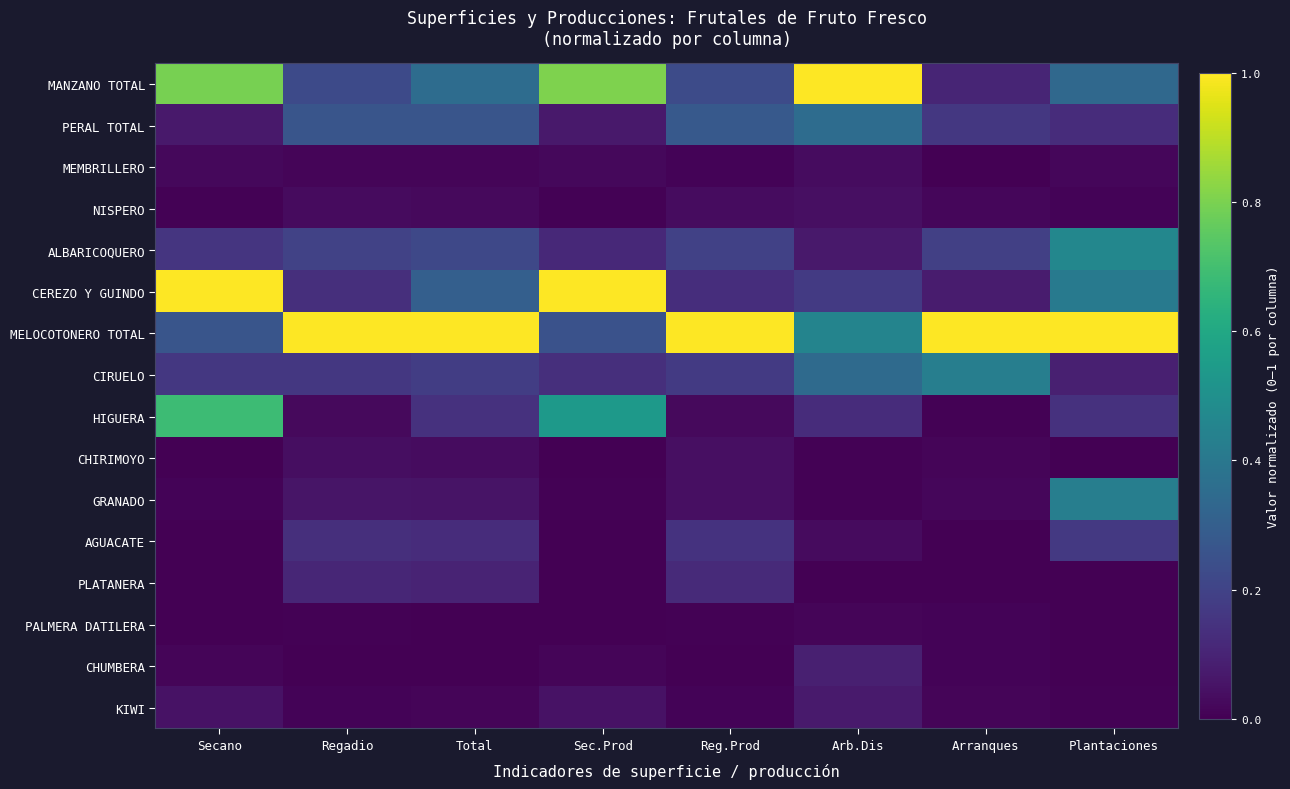

Which series has the largest total across all categories?

MELOCOTONERO TOTAL